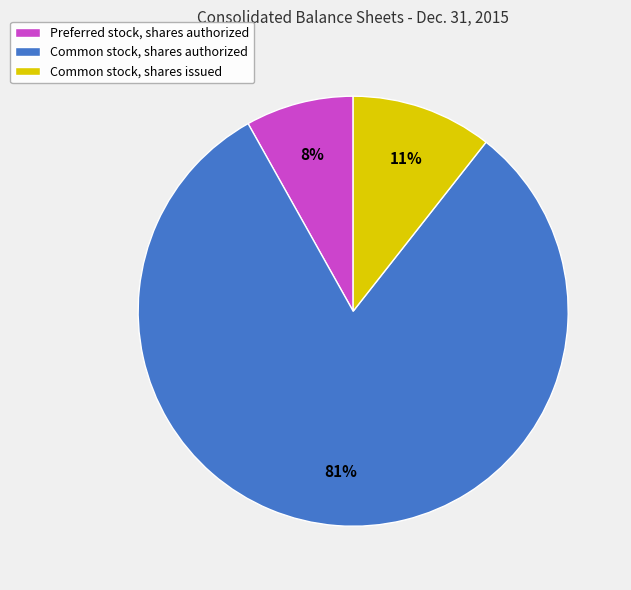

What percentage is the Common stock, shares authorized slice, to the nearest percent?

81%